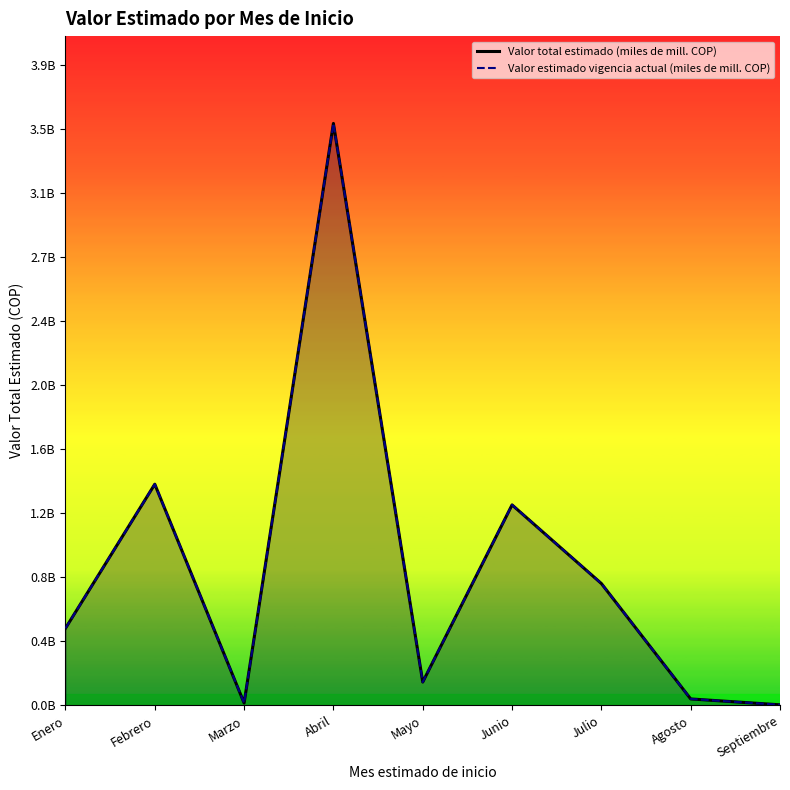

The value of Valor total estimado (miles de mill. COP) at Julio is 0.4. True or false?

False